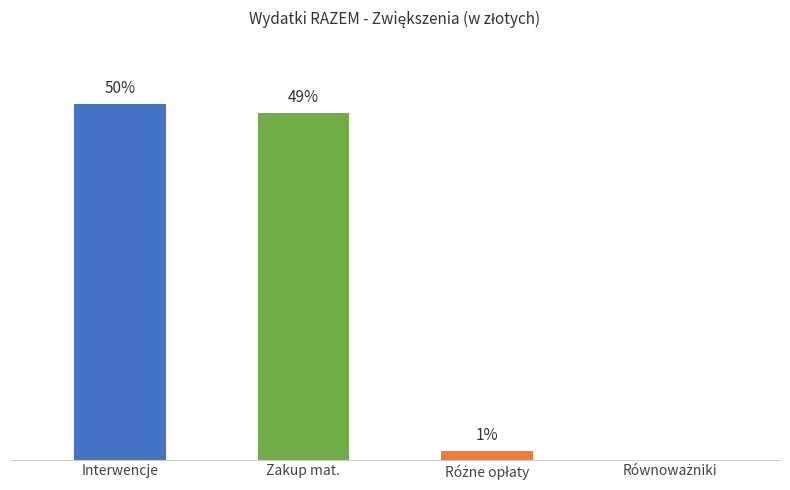

What is the difference between the values at Interwencje and Zakup mat.?

1853